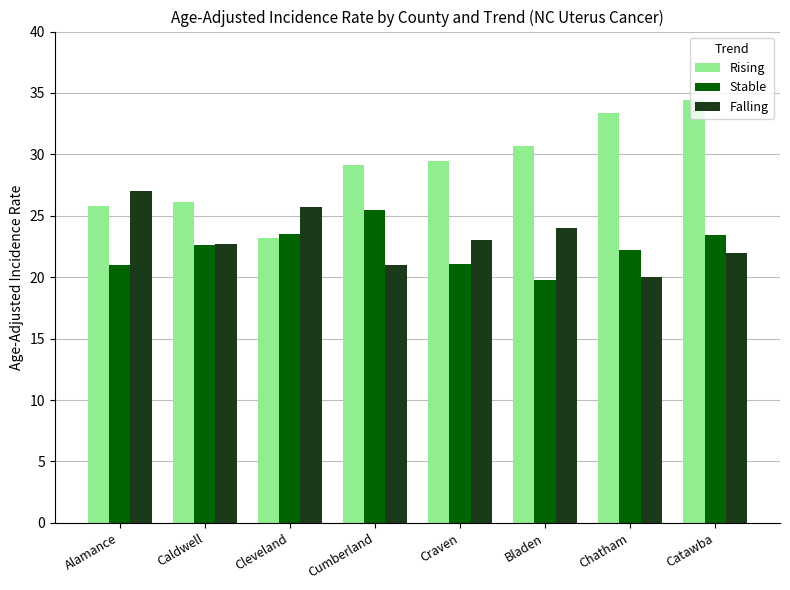

Is it true that Rising equals 56.9 at Chatham?

False